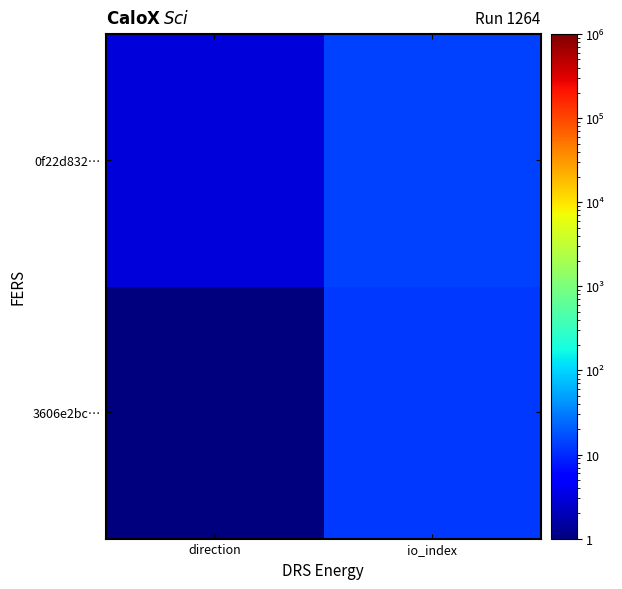

Count the number of data series in this chart.

2